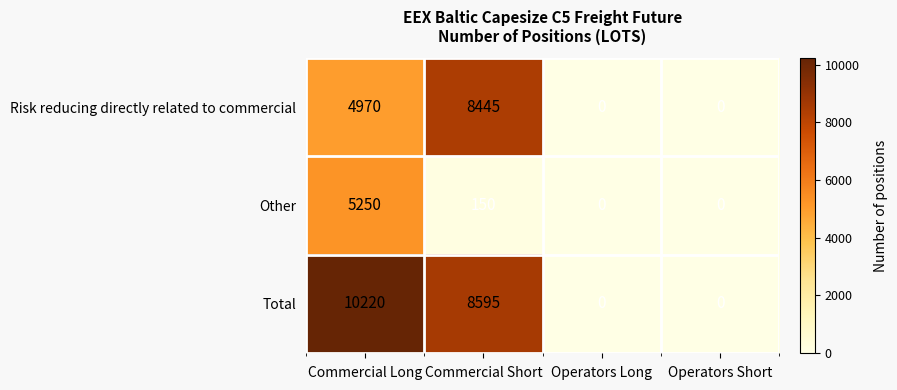

Which series has the largest total across all categories?

Total